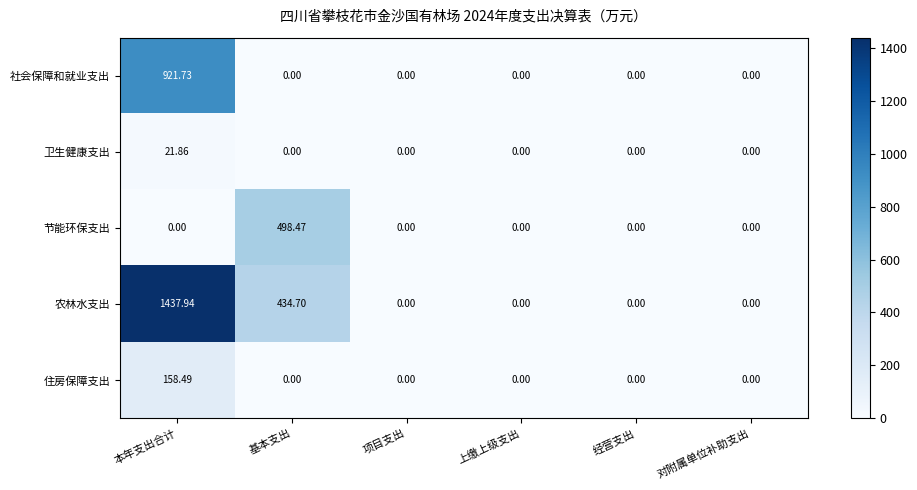

At which category is the sum across all series the highest?

本年支出合计